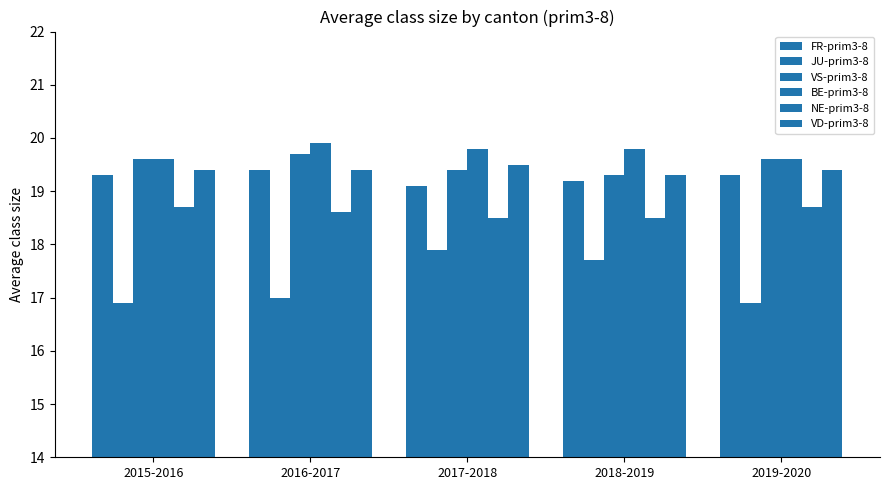

Which category has the lowest value in the BE-prim3-8 series?

2015-2016